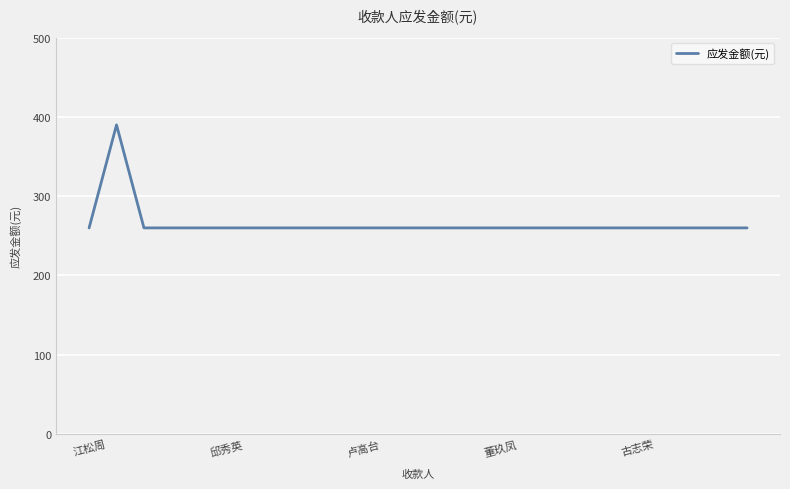

What is the maximum value shown in the chart?

390